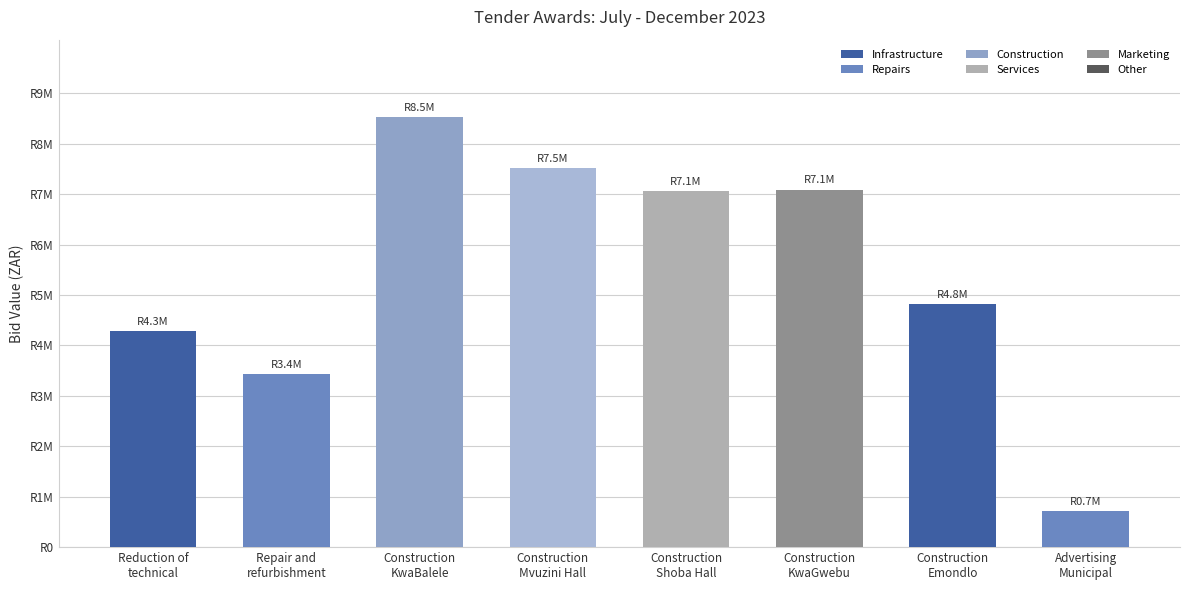

What is the change in value from Reduction of
technical to Repair and
refurbishment?

-864225.0